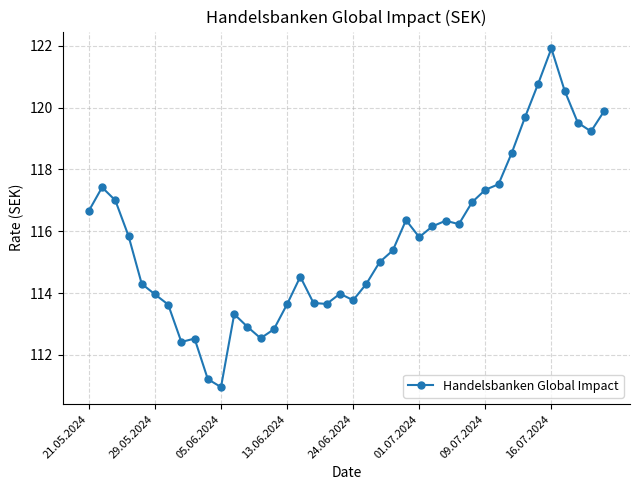

How many data points does each series have?

40